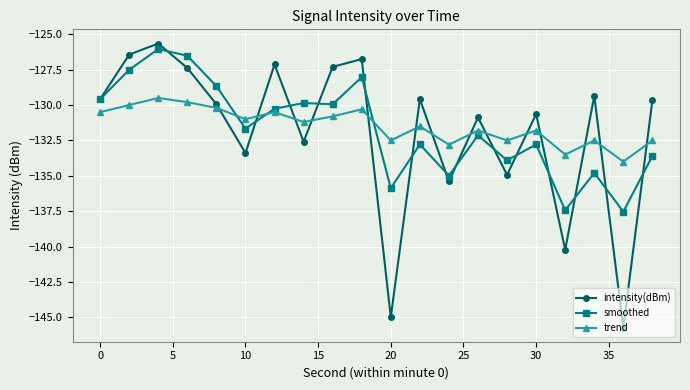

In intensity(dBm), how many points are lower than both neighbors (excluding endpoints)?

7